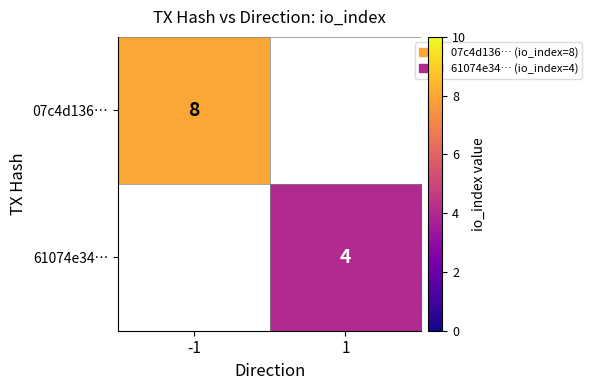

Is it true that 07c4d136… equals 3 at -1?

False